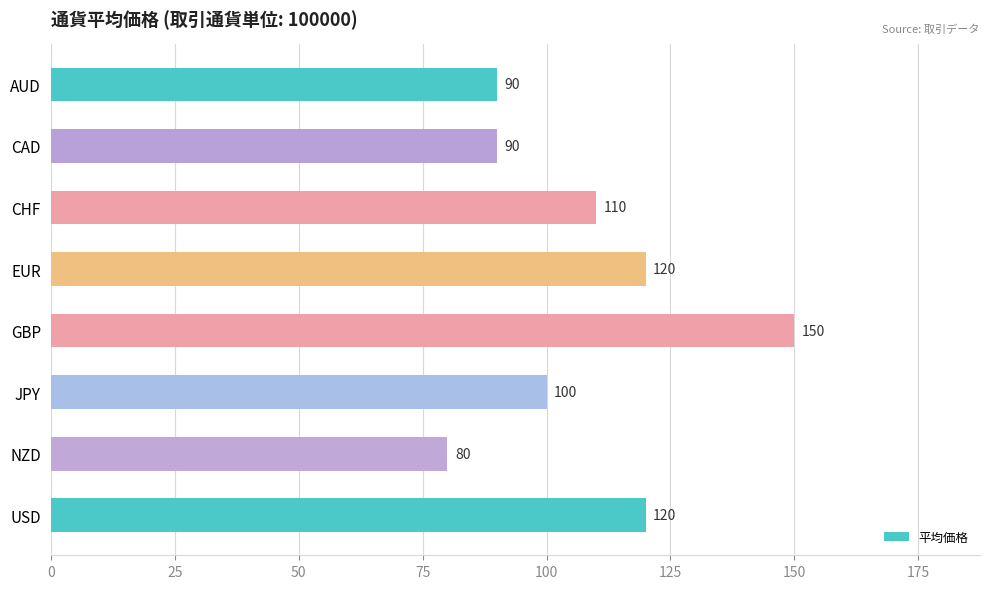

Reading top to bottom, extract all data points from this chart.

AUD=90	CAD=90	CHF=110	EUR=120	GBP=150	JPY=100	NZD=80	USD=120